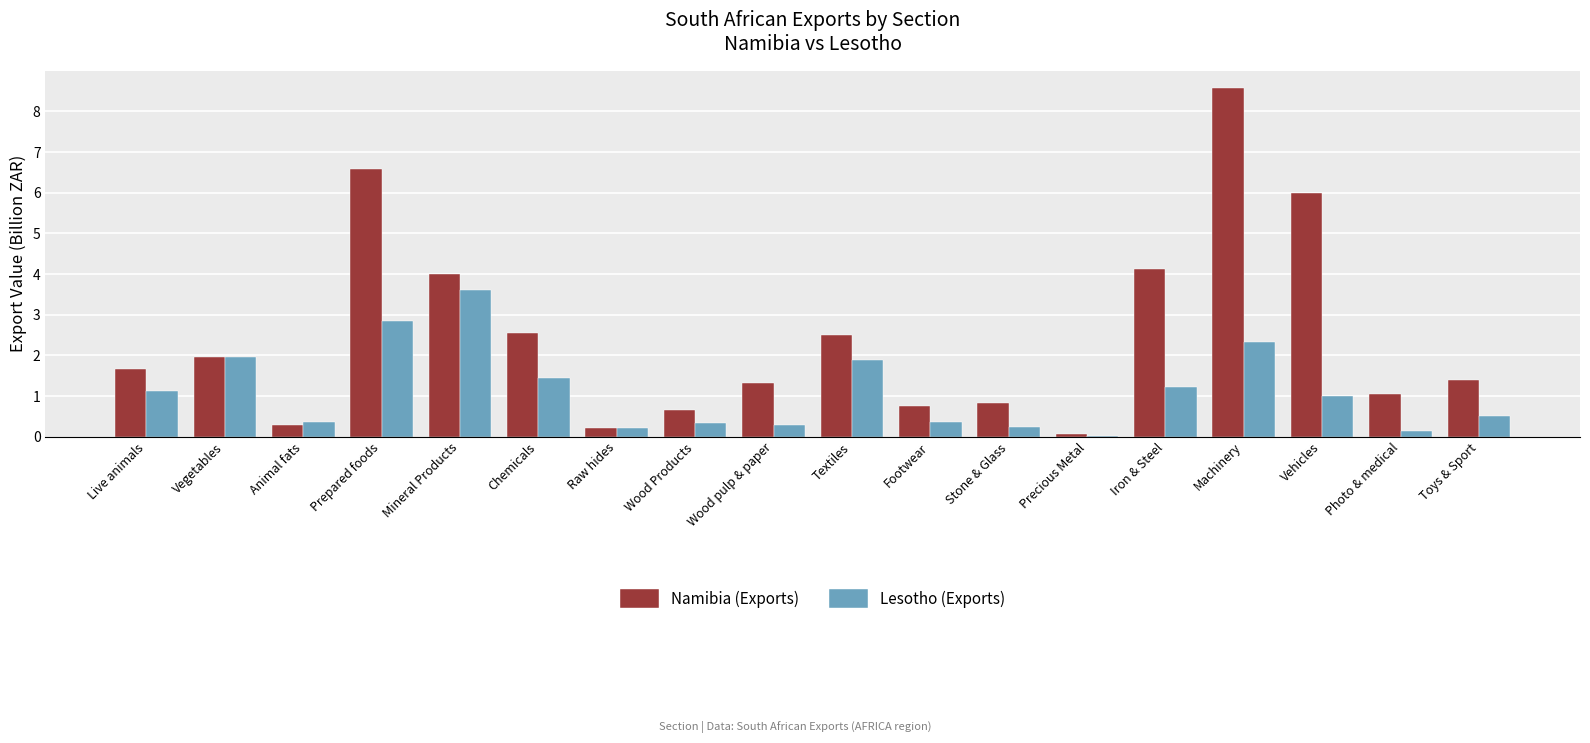

What is the greatest value displayed?

8.6